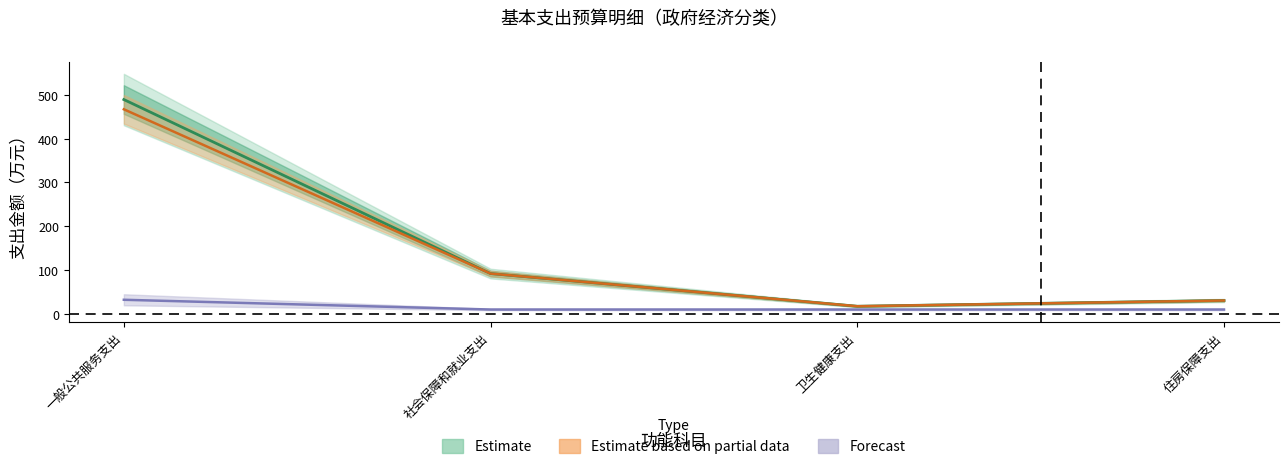

Reading left to right, what are all the values shown in this chart?

工资福利支出: 467.0	92.0	17.5	30.6
商品和服务支出: 32.2	10.0	10.0	10.0
对事业单位经常性补助: 489.3	92.0	17.5	30.6